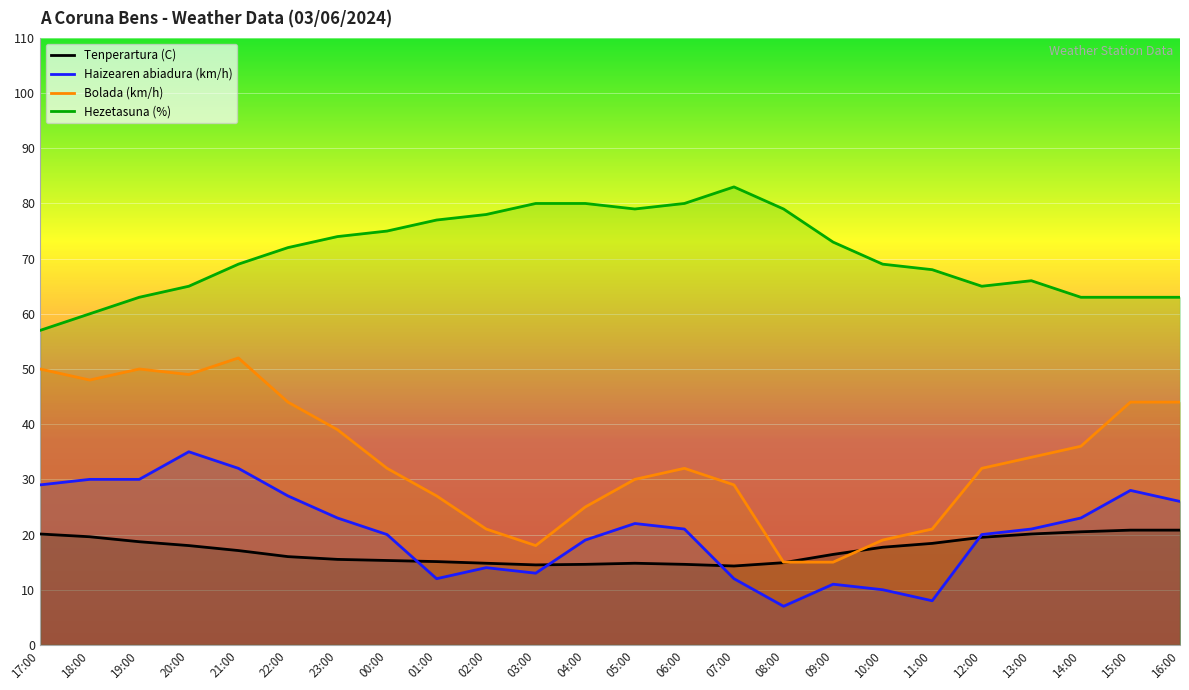

The Tenperartura (C) series shows 4.9 at 17:00. True or false?

False